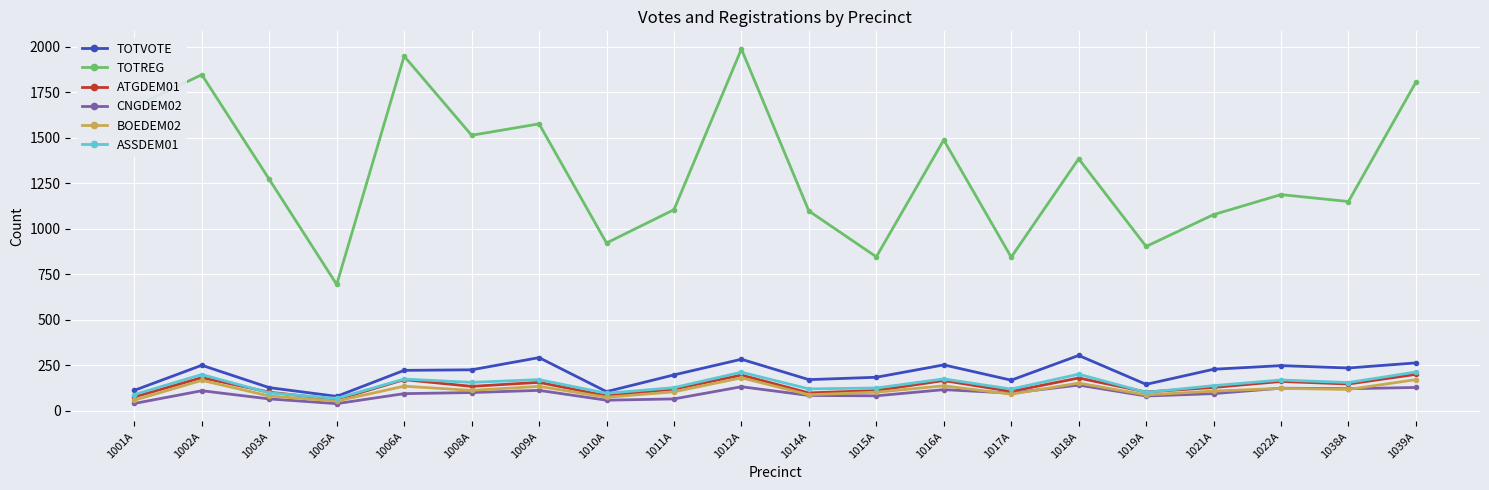

How many values in the ASSDEM01 series are below 155?

10